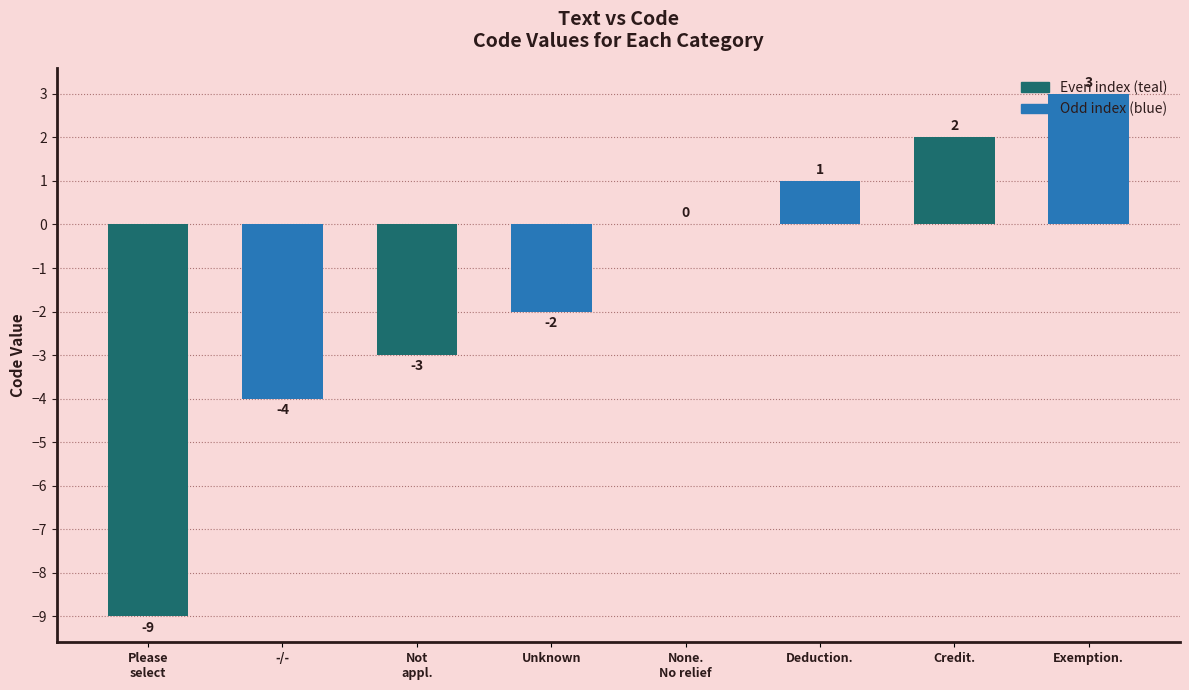

What is the change in value from -/- to Deduction.?

+5